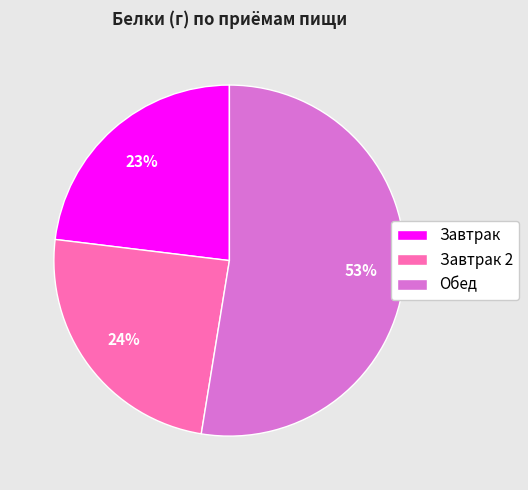

Which slice is the smallest?

Завтрак